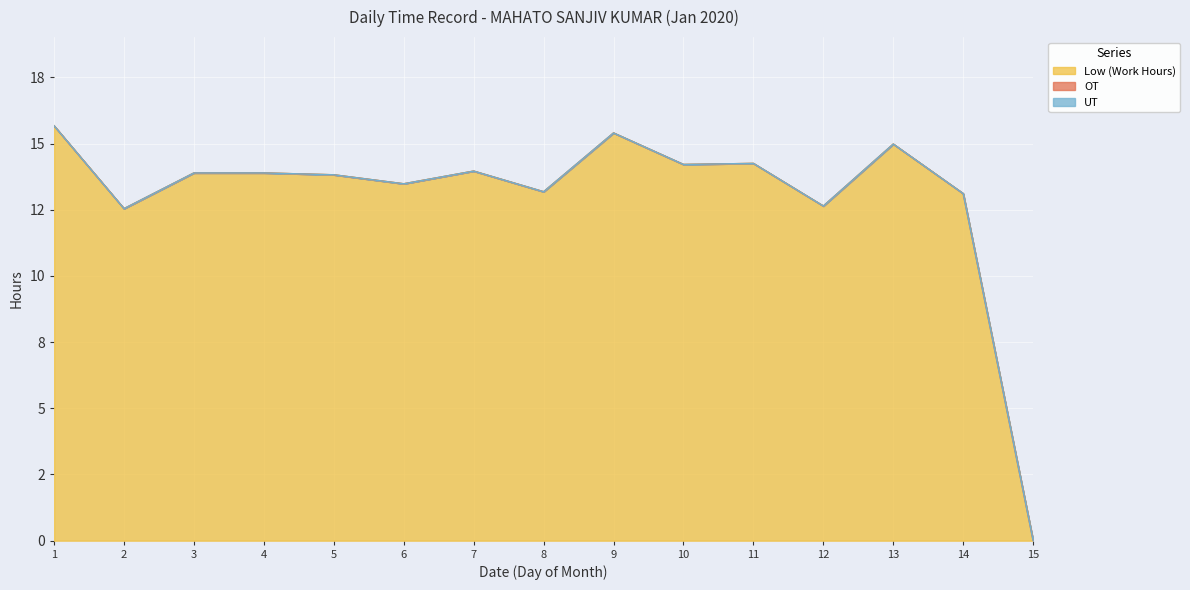

Between 14 and 13, which is larger?

13